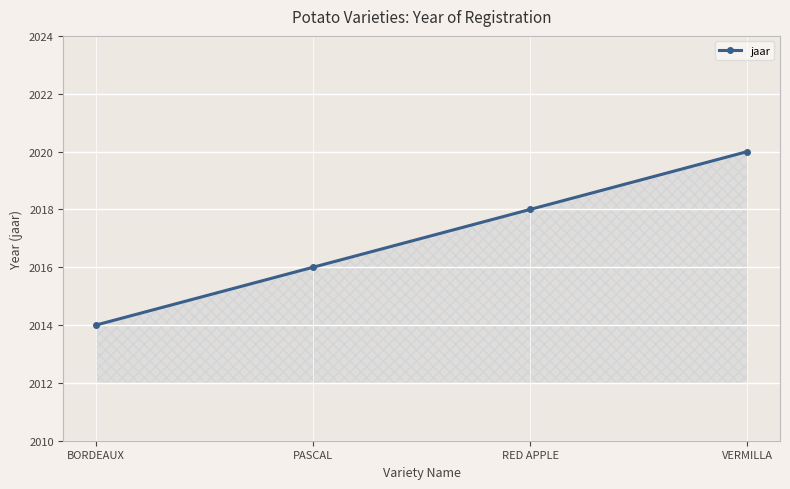

Approximately how many times larger is the value at RED APPLE compared to BORDEAUX?

1.0